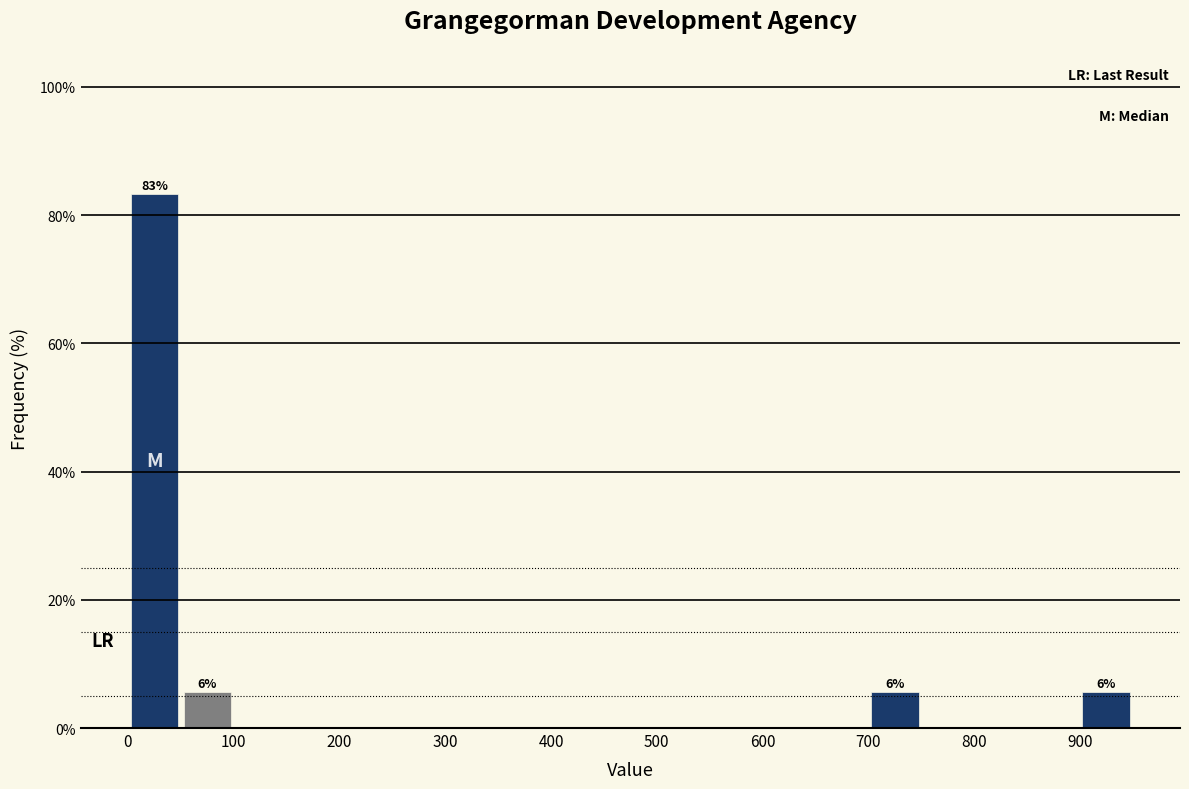

Which range on the x-axis has the tallest bar?

0 to 50